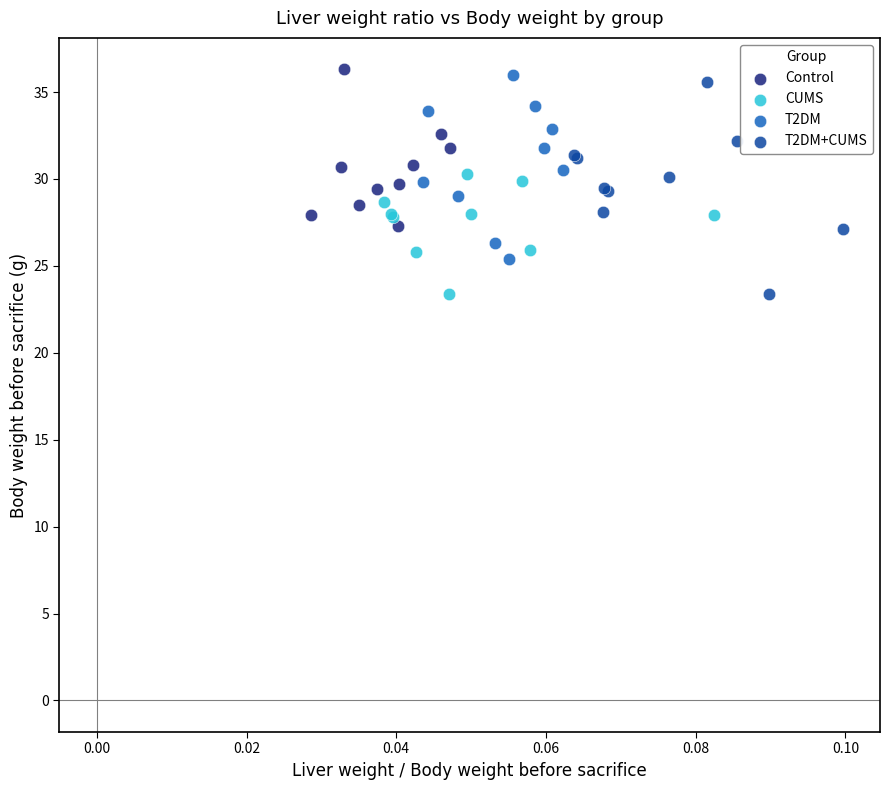

What are all the series names shown in the legend?

Control, CUMS, T2DM, T2DM+CUMS